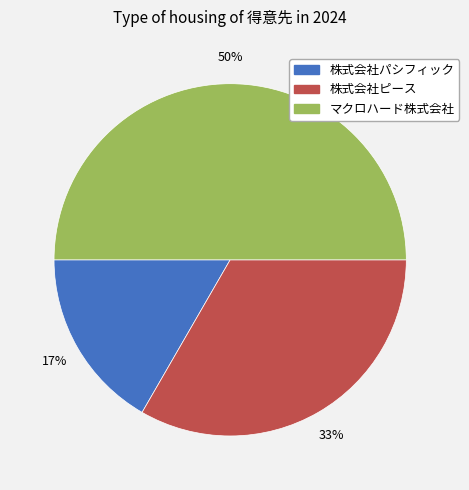

True or false: マクロハード株式会社 accounts for 50% of the total.

True